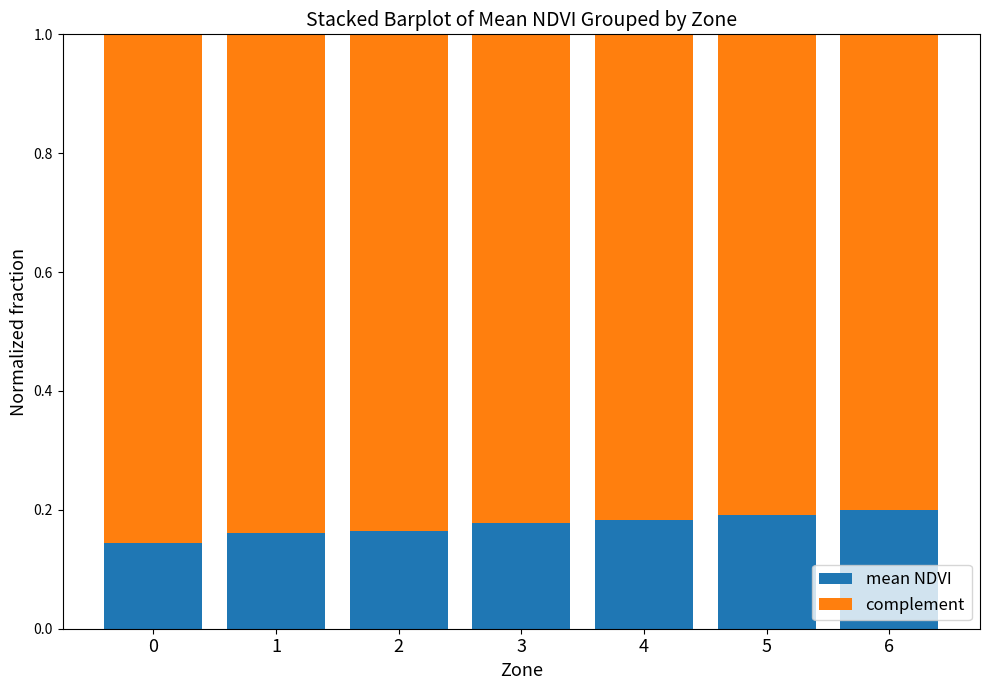

The mean NDVI series shows 0.2 at 2. True or false?

True